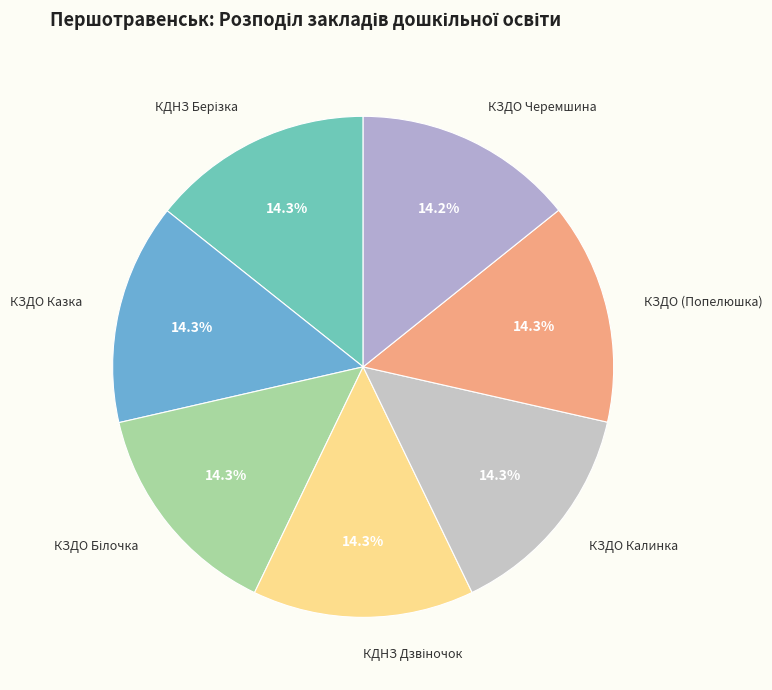

Count the number of slices in the pie.

7